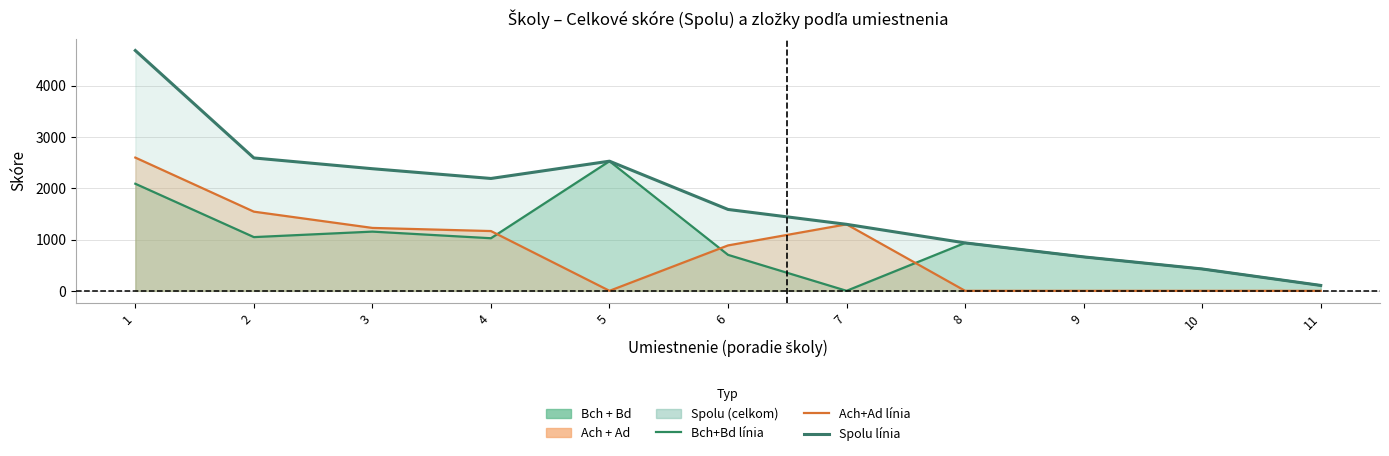

True or false: Ach+Ad línia has a value of 1854 at 7.

False